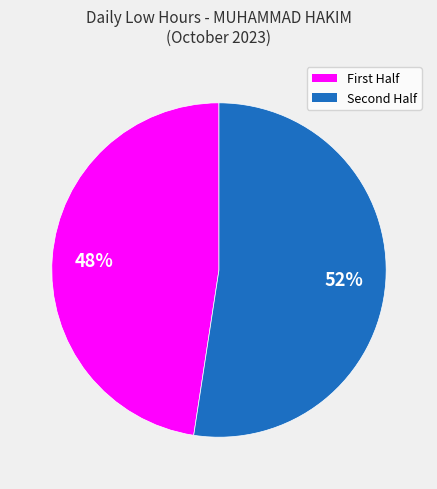

Is there a majority slice in this chart?

Yes